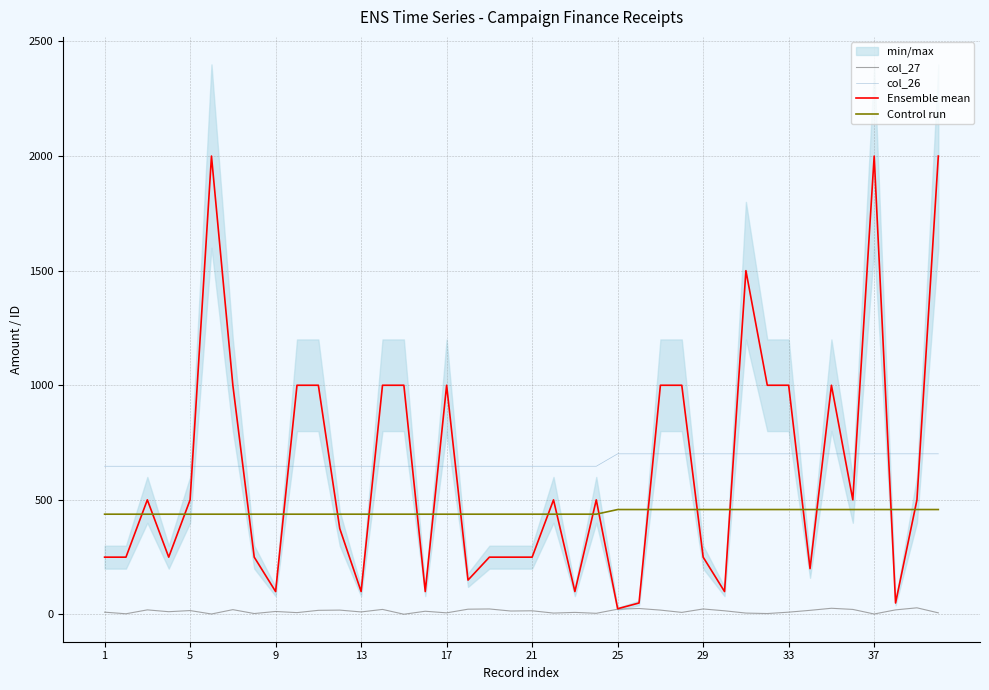

True or false: Ensemble mean and col_27 cross at least once.

False